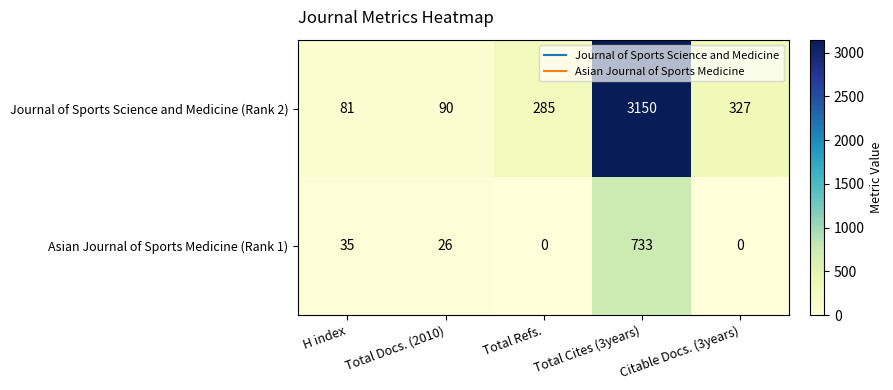

The Journal of Sports Science and Medicine (Rank 2) series shows 90 at Total Docs. (2010). True or false?

True